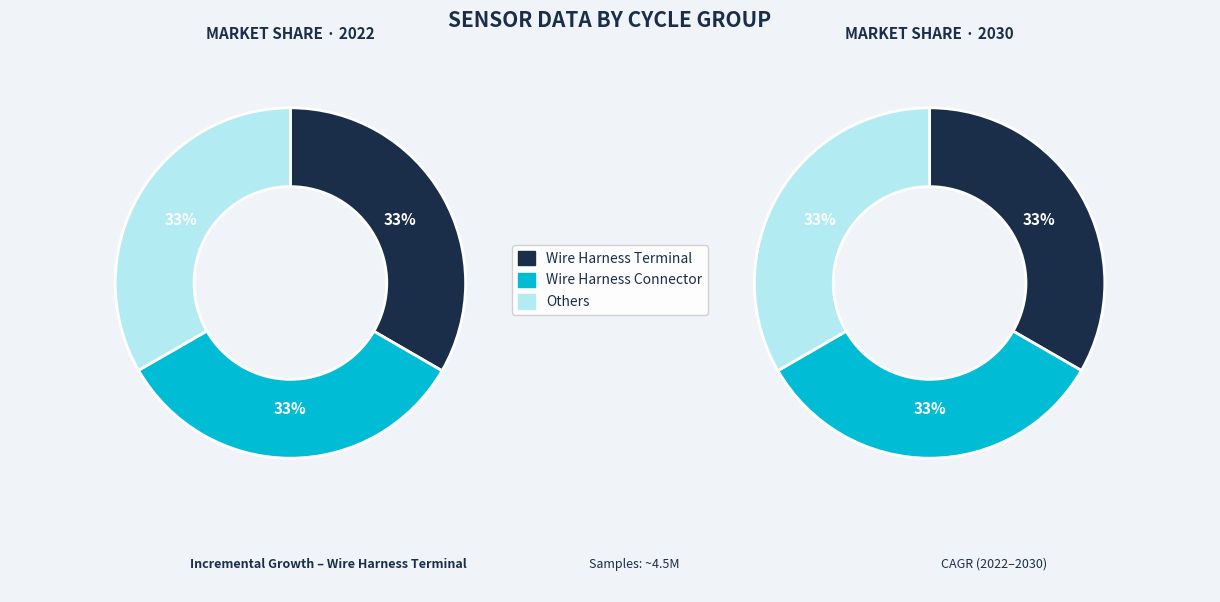

How many segments does this pie chart have?

6